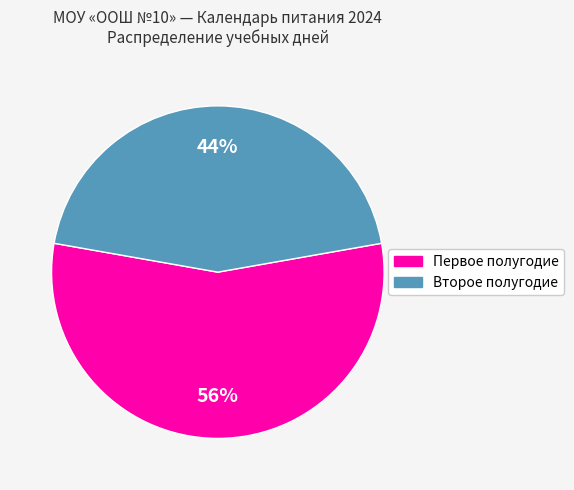

To the nearest percent, what is the average slice percentage?

50%